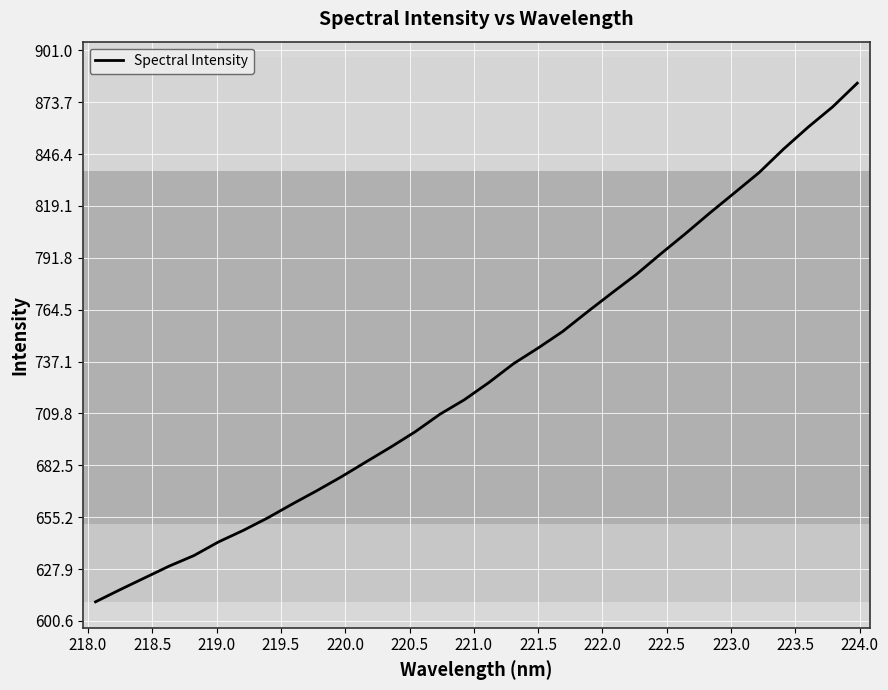

What is the difference between the maximum and minimum values?

273.0